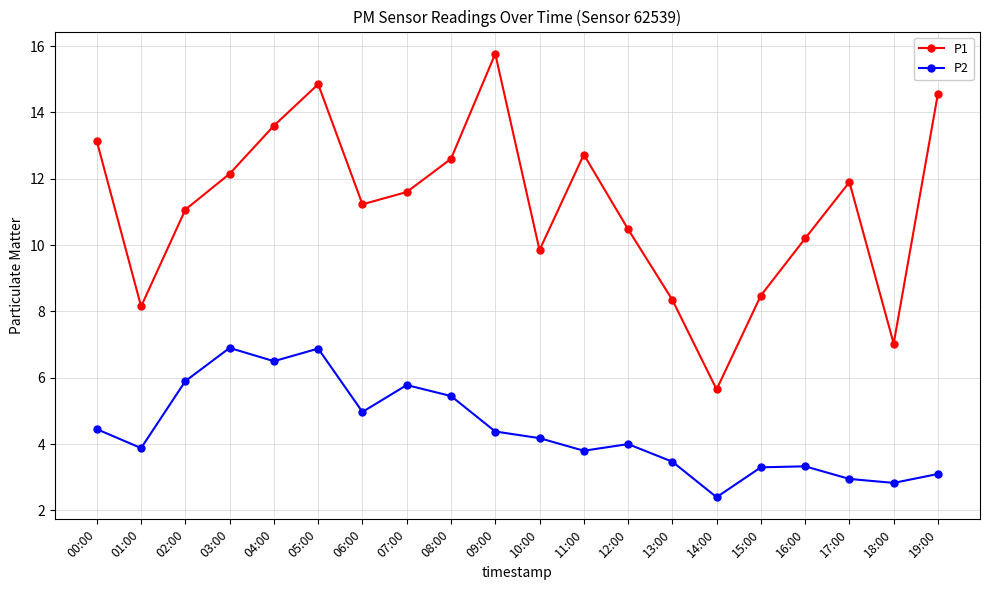

The value of P2 at 13:00 is 1.6. True or false?

False